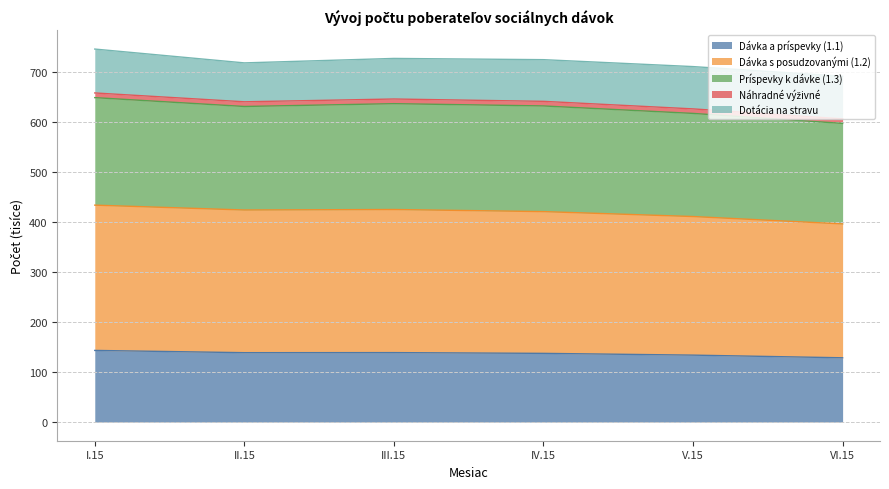

Read the value at II.15.

138.7